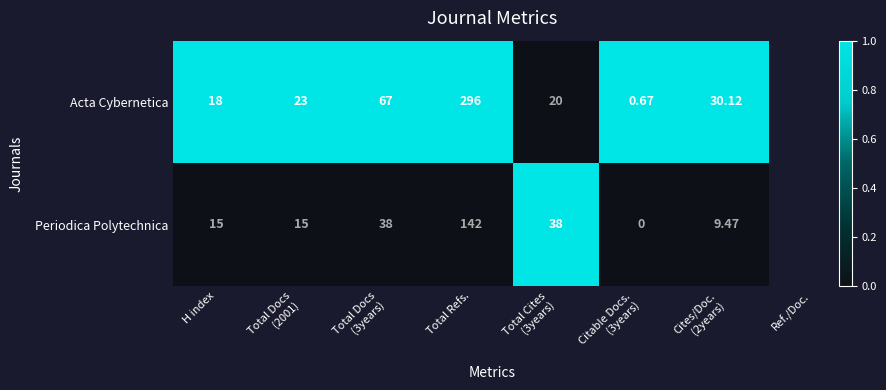

Which category has the highest value across all series?

Total Refs.